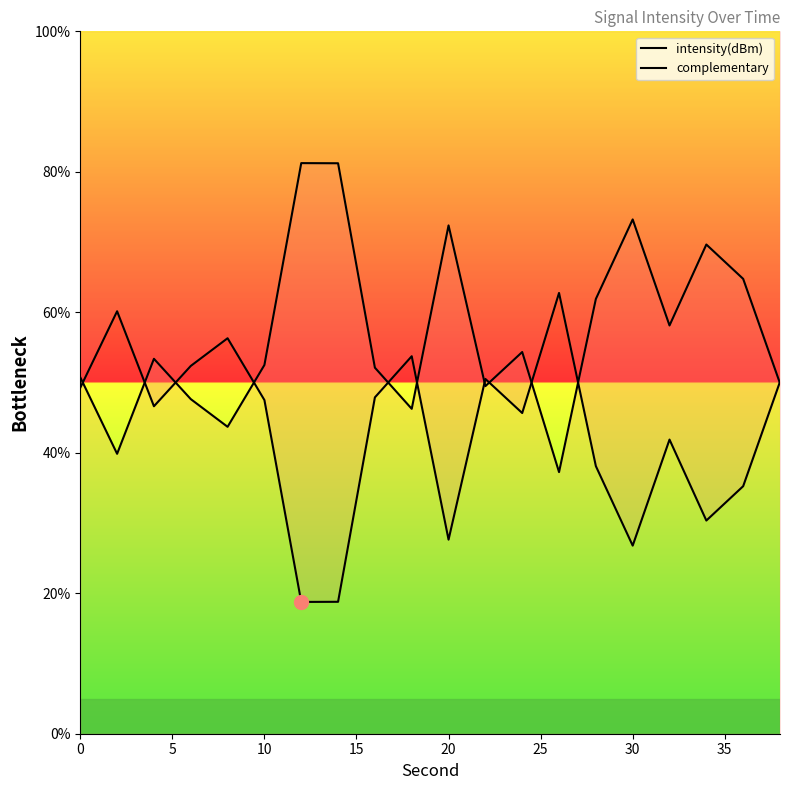

Rank the series by their average value, from lowest to highest.

intensity(dBm), complementary